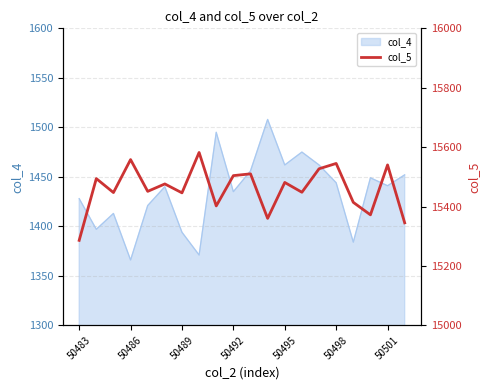

The col_4 series shows 2501 at 50489. True or false?

False